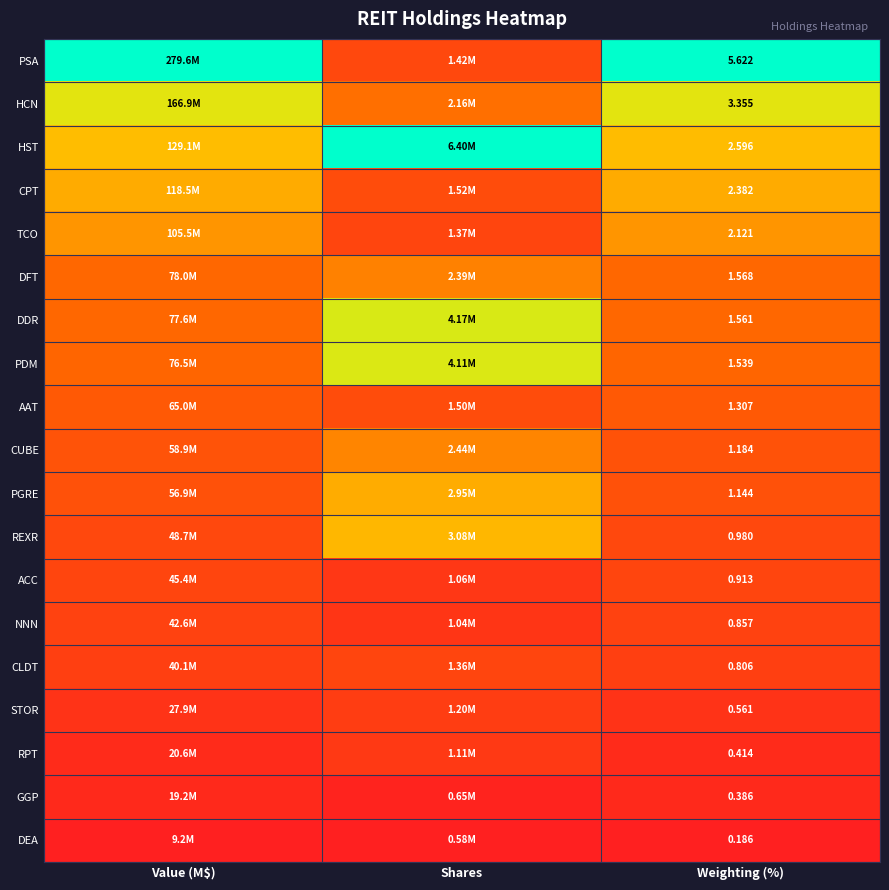

Which series has the largest total across all categories?

PSA